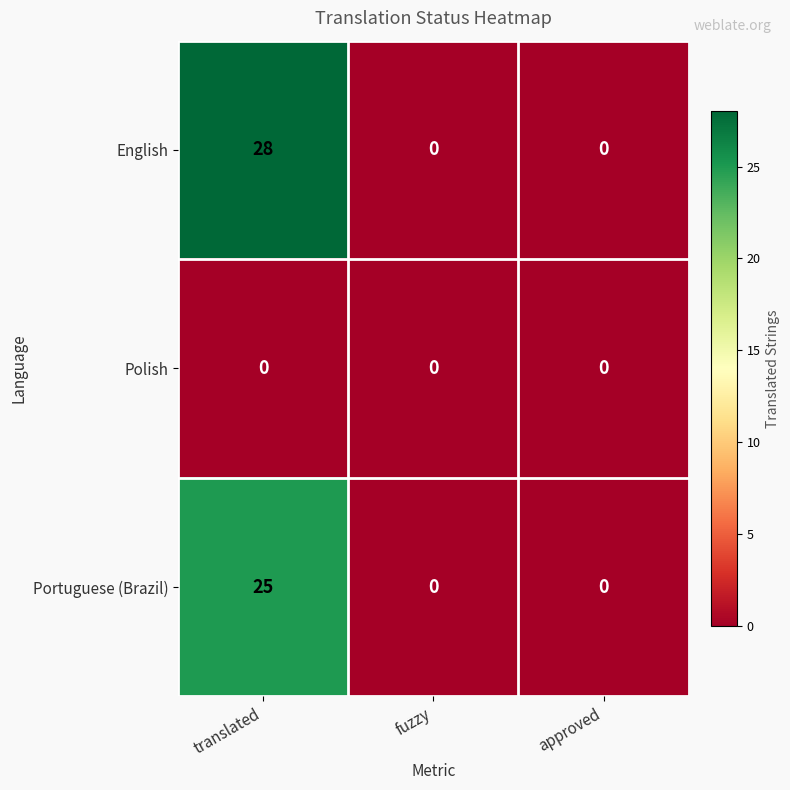

Between translated and approved, which series saw the biggest shift?

English